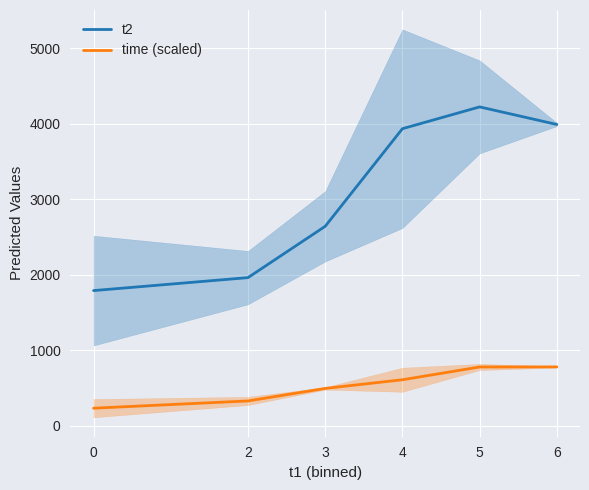

What is the total value across all series at 6?

4772.4